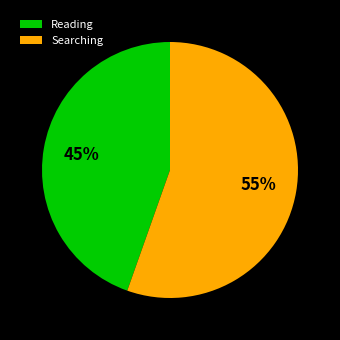

What is the ratio of the value at Reading to the value at Searching?

0.8